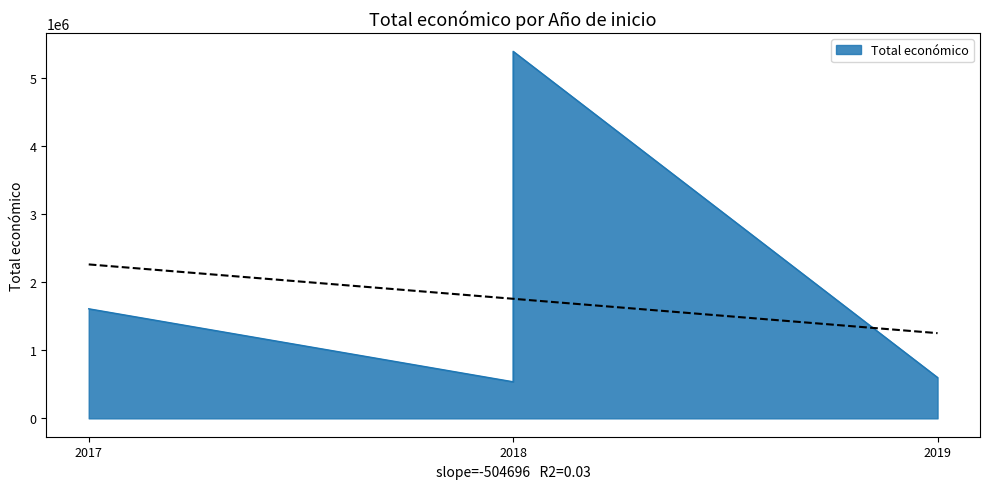

Read the value at 2018.

644817